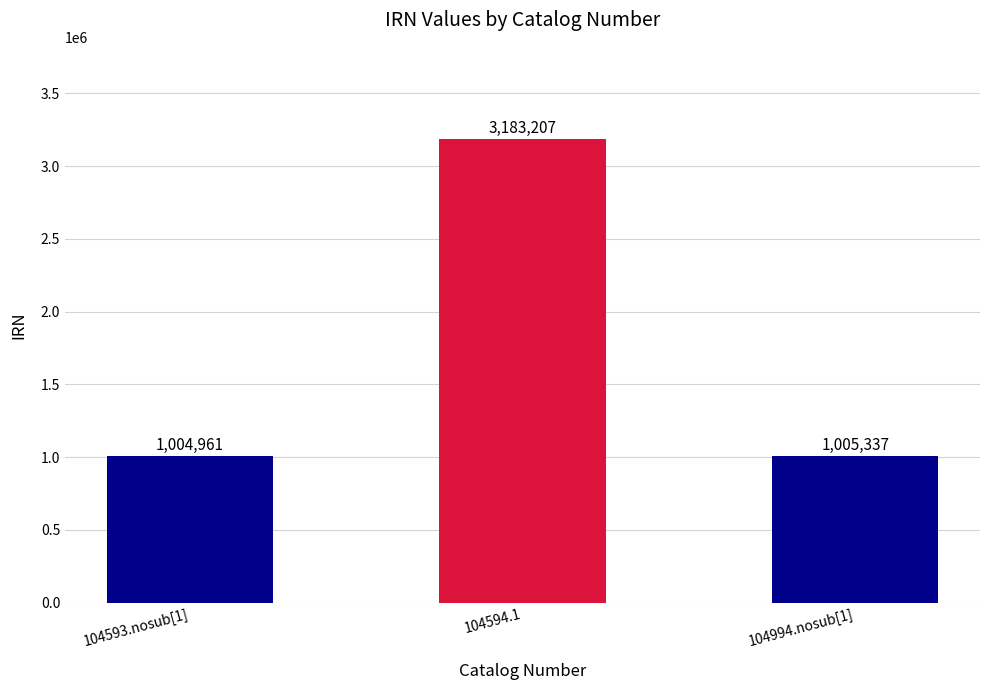

Reading left to right, what are all the values shown in this chart?

1004961	3183207	1005337